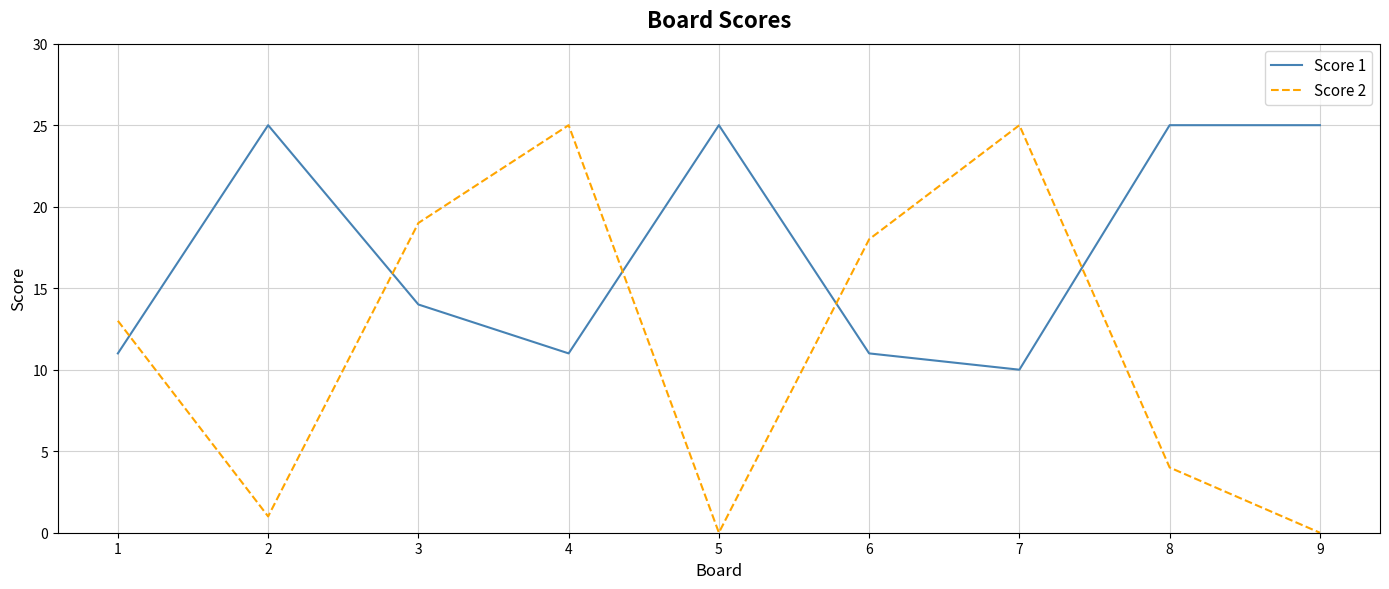

At how many categories does at least one series exceed 7?

9